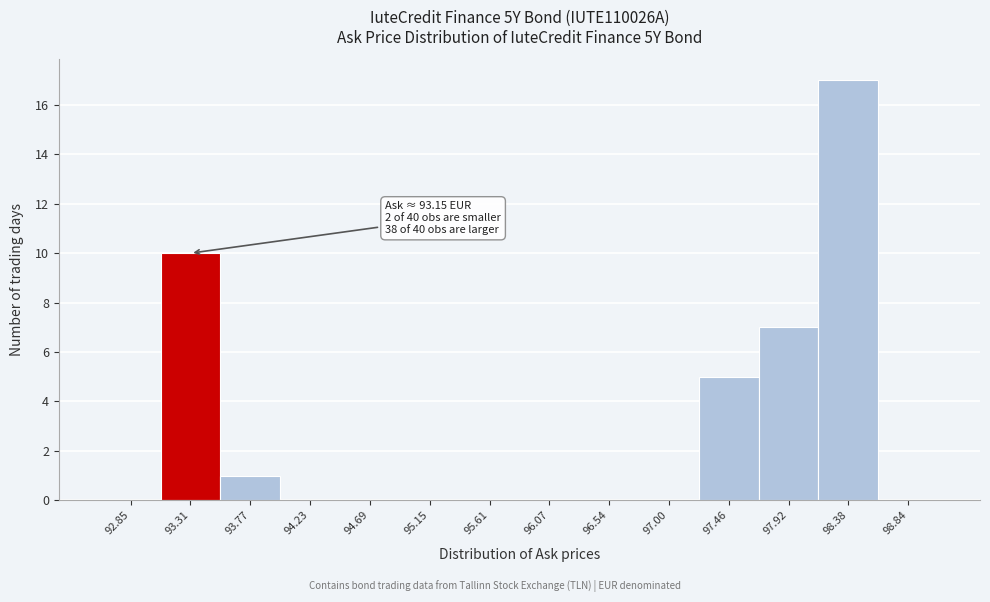

Which range on the x-axis has the tallest bar?

98.15 to 98.60